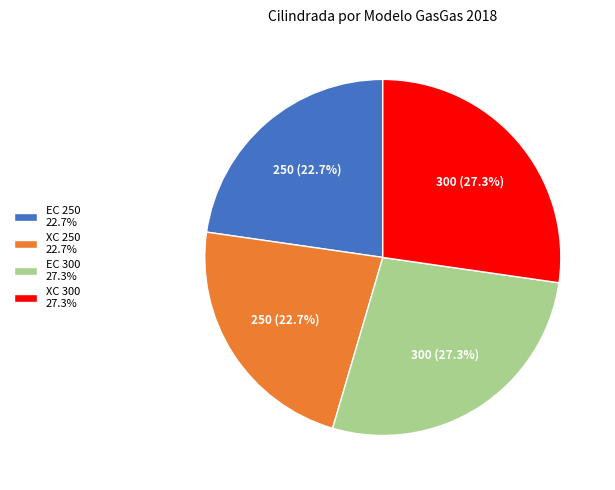

Is XC 300 the majority of the pie?

No